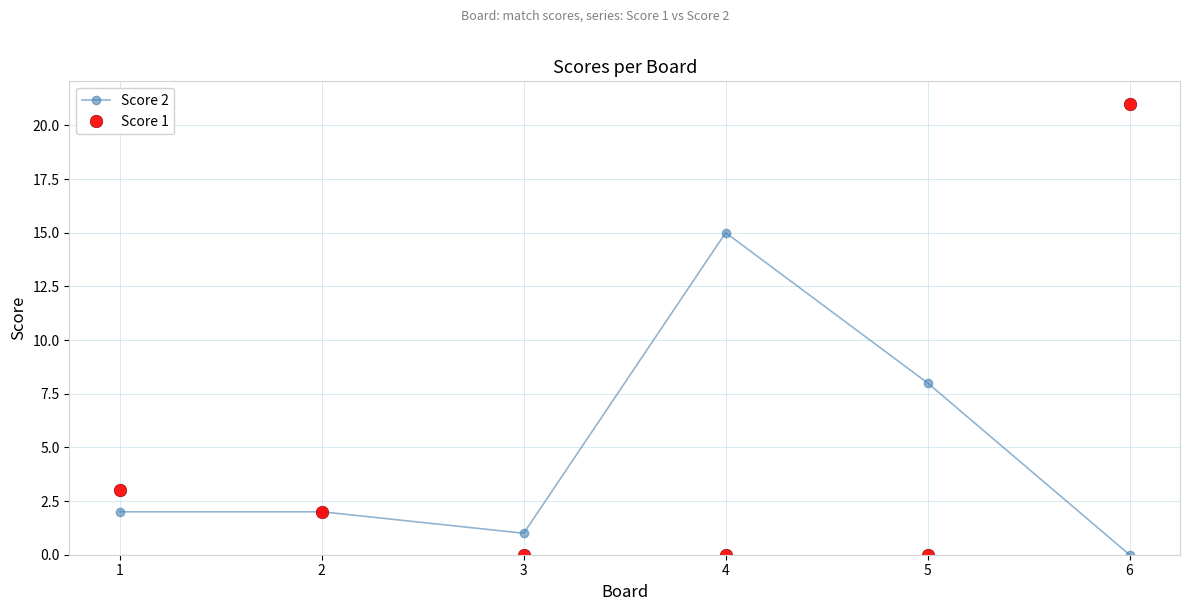

List the series in order of their overall mean, lowest first.

Score 1, Score 2